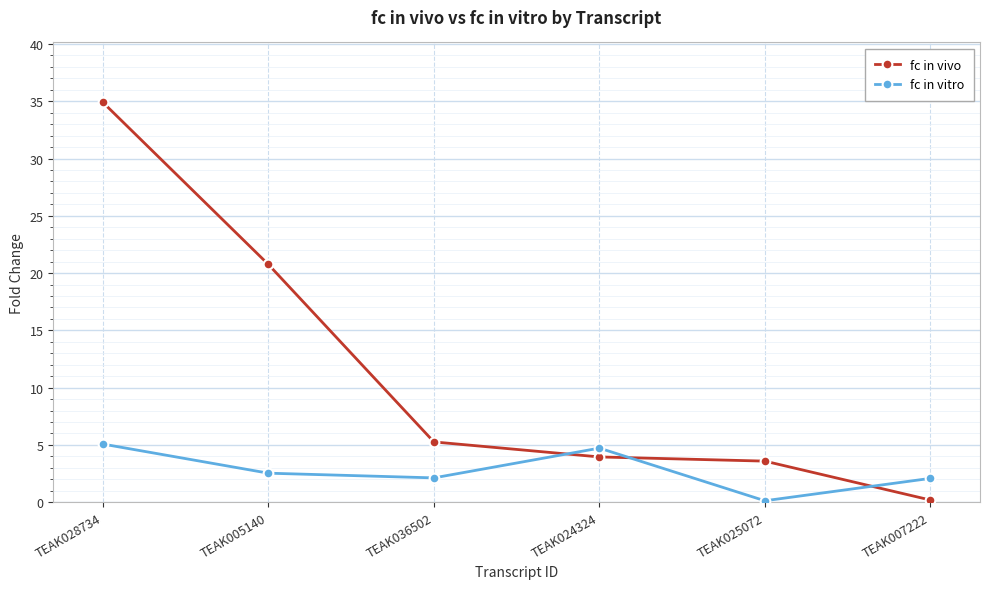

What are all the series names shown in the legend?

fc in vivo, fc in vitro